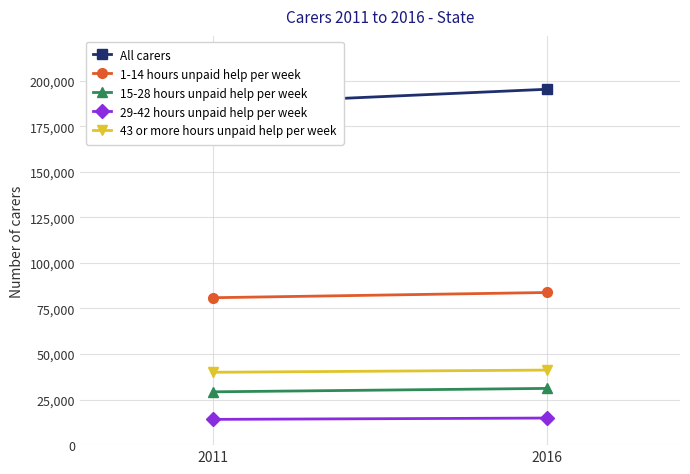

The value of 29-42 hours unpaid help per week at 2011 is 8512. True or false?

False